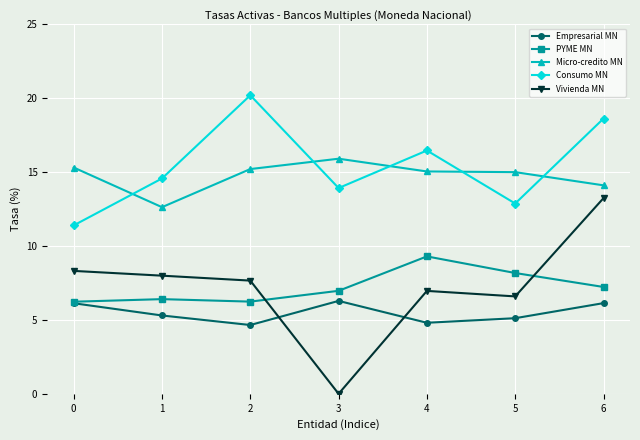

At which category does Vivienda MN reach its first local peak?

4